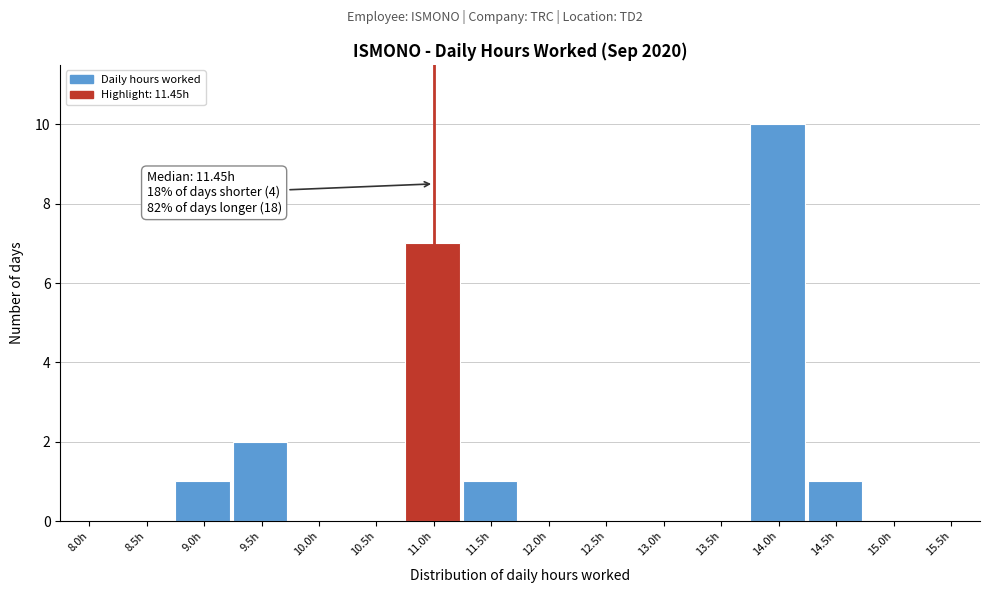

Reading left to right, transcribe all the data shown in this chart.

8.0h=0	8.5h=0	9.0h=1	9.5h=2	10.0h=0	10.5h=0	11.0h=7	11.5h=1	12.0h=0	12.5h=0	13.0h=0	13.5h=0	14.0h=10	14.5h=1	15.0h=0	15.5h=0